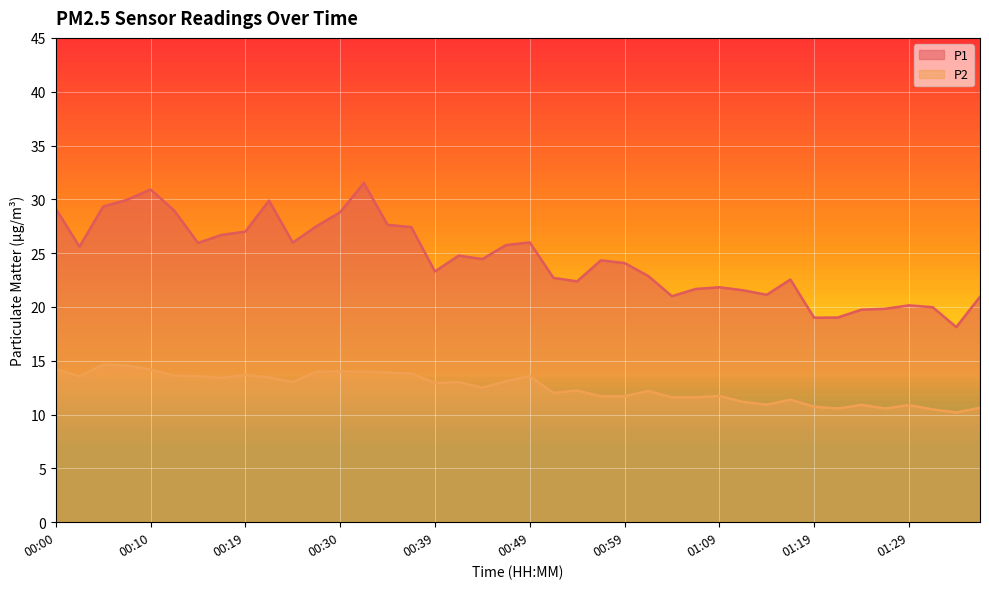

What is the difference between the P1 values at 00:56 and 01:04?

3.3